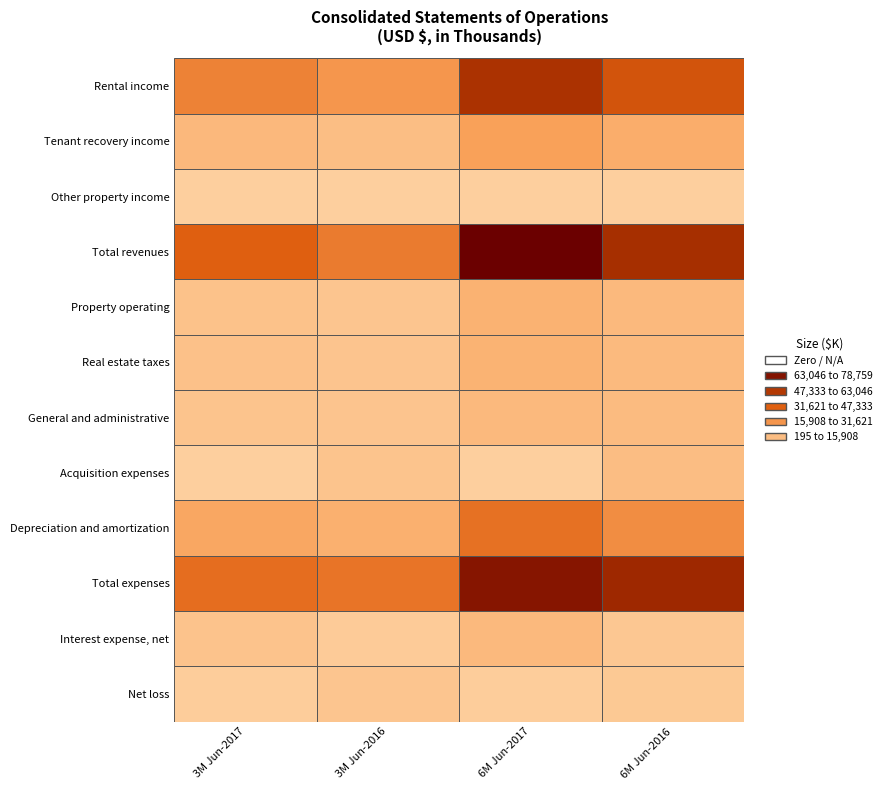

True or false: Total expenses has a value of 33558 at 1.

True